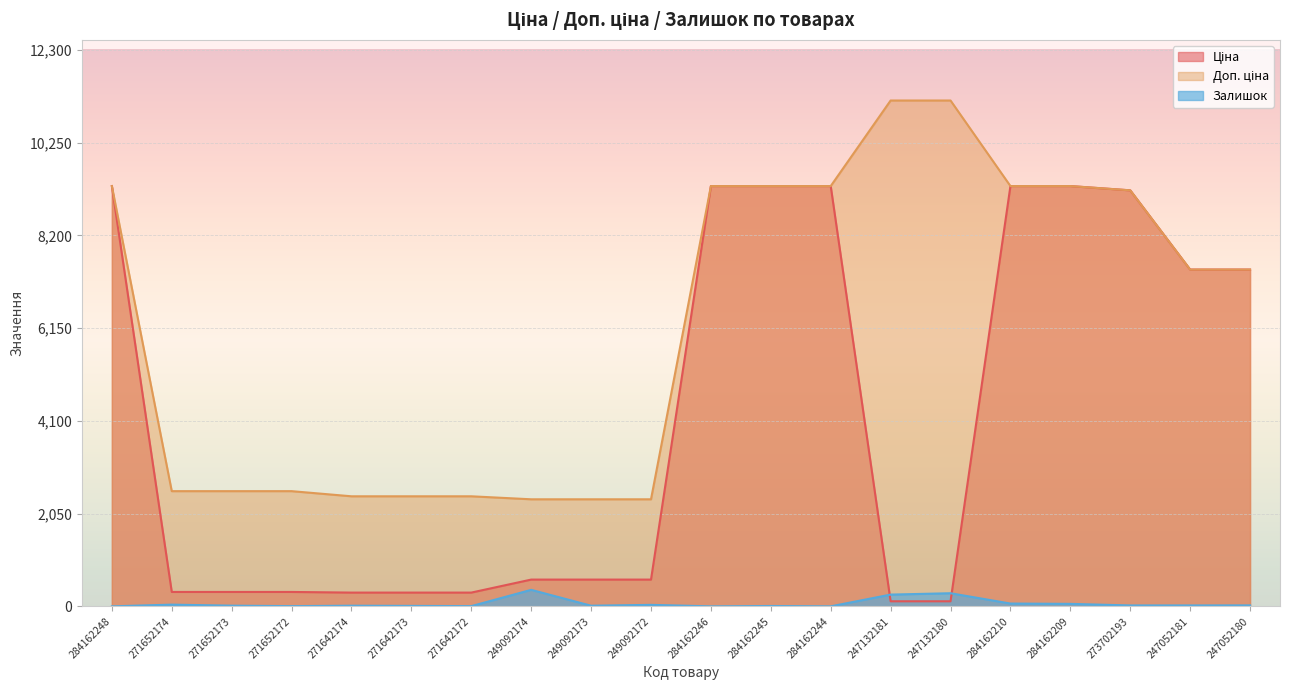

True or false: Залишок has a value of 6.5 at 271652172.

False